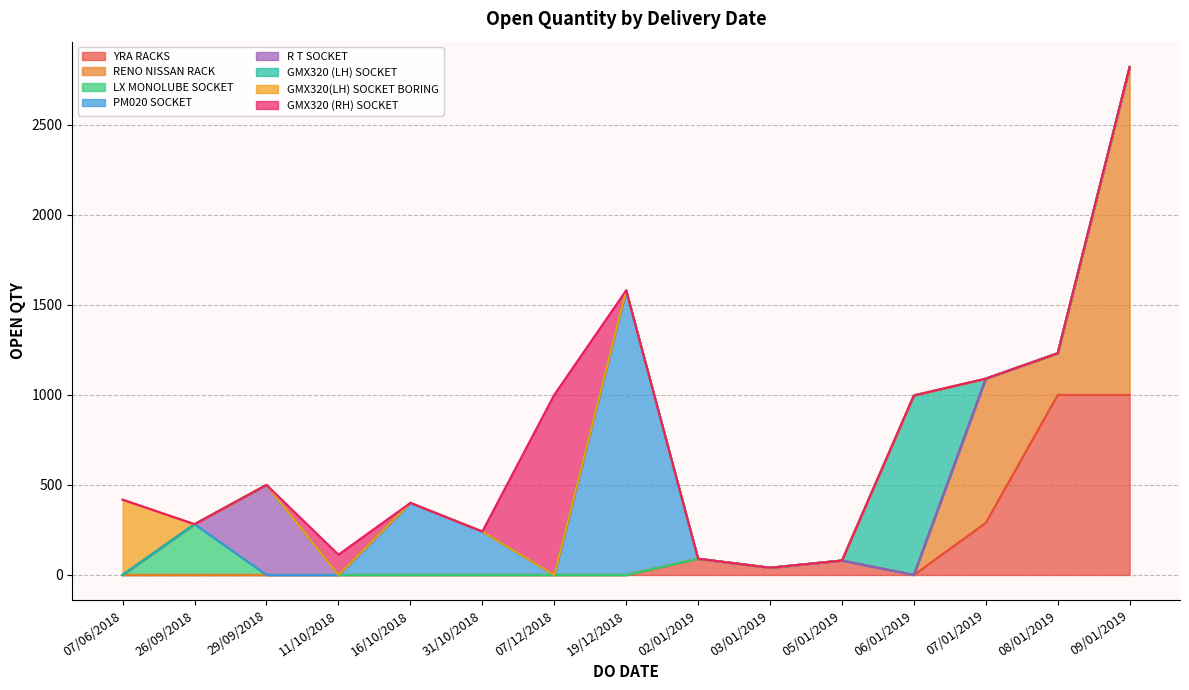

What is the maximum value for YRA RACKS?

1000